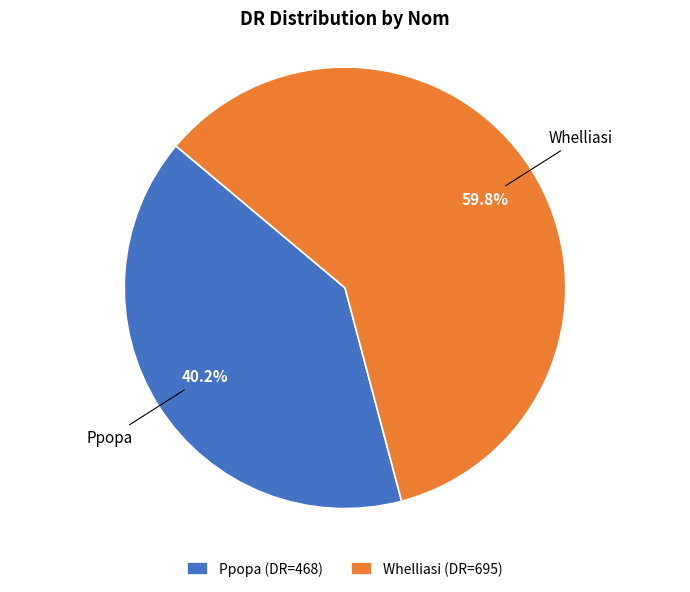

What percentage is NOT represented by Whelliasi?

40.2%